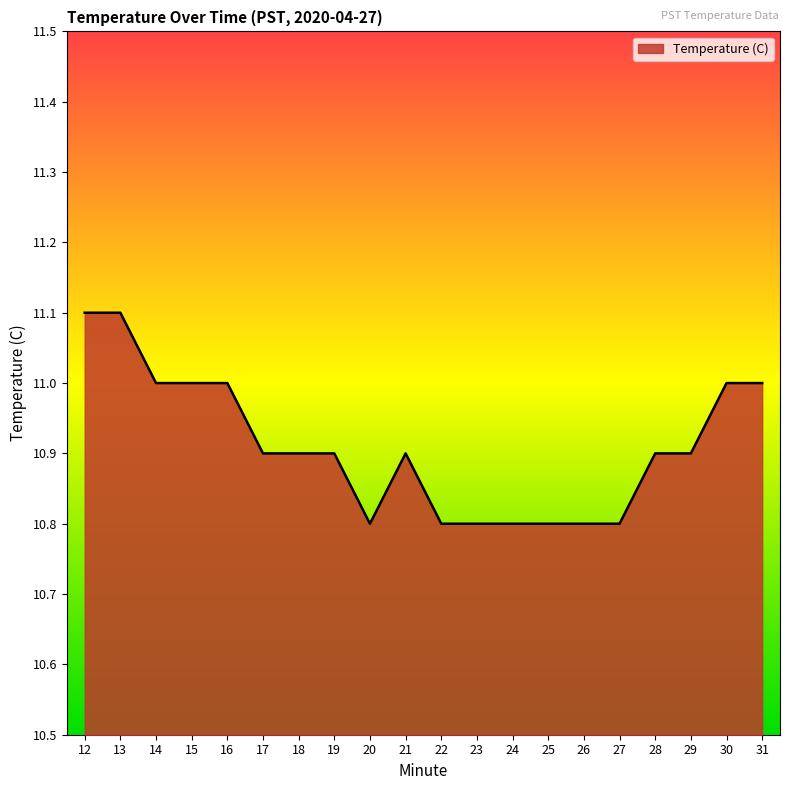

What is the smallest value displayed?

10.8